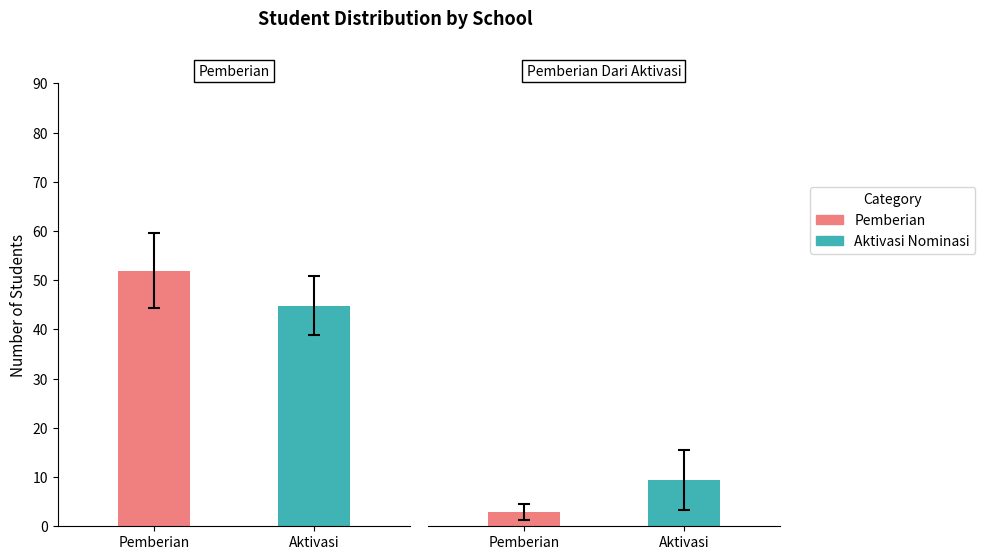

The Pemberian series shows 46 at 6. True or false?

False